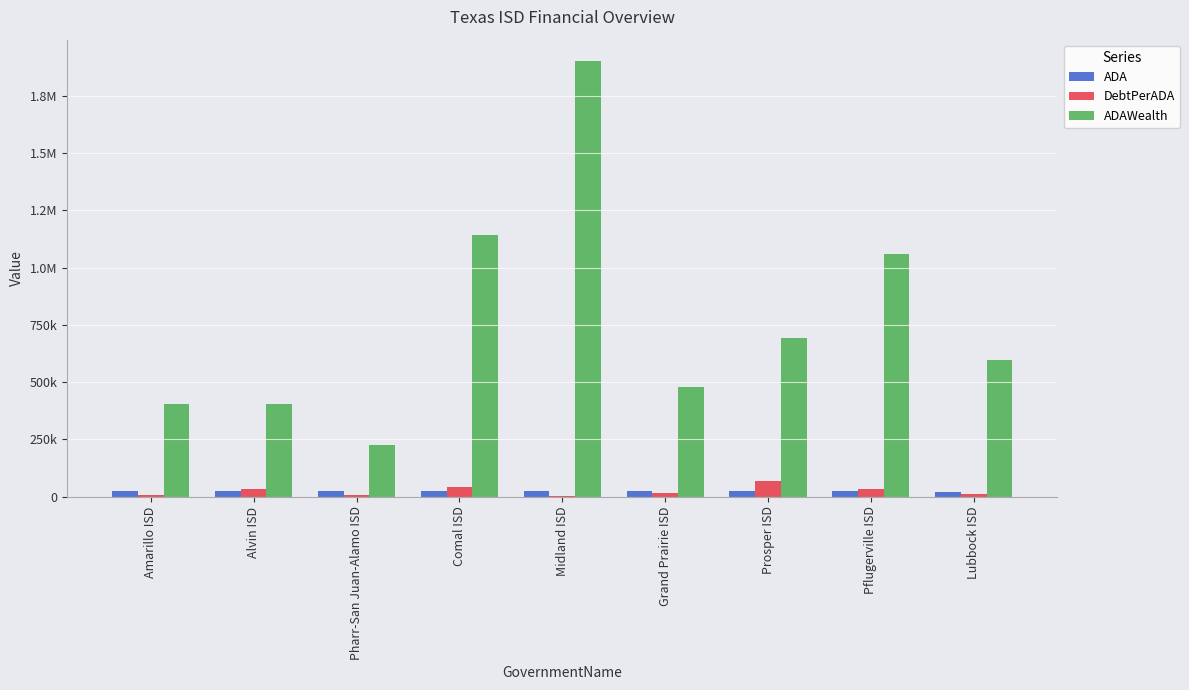

Does the chart contain stacked bars?

No